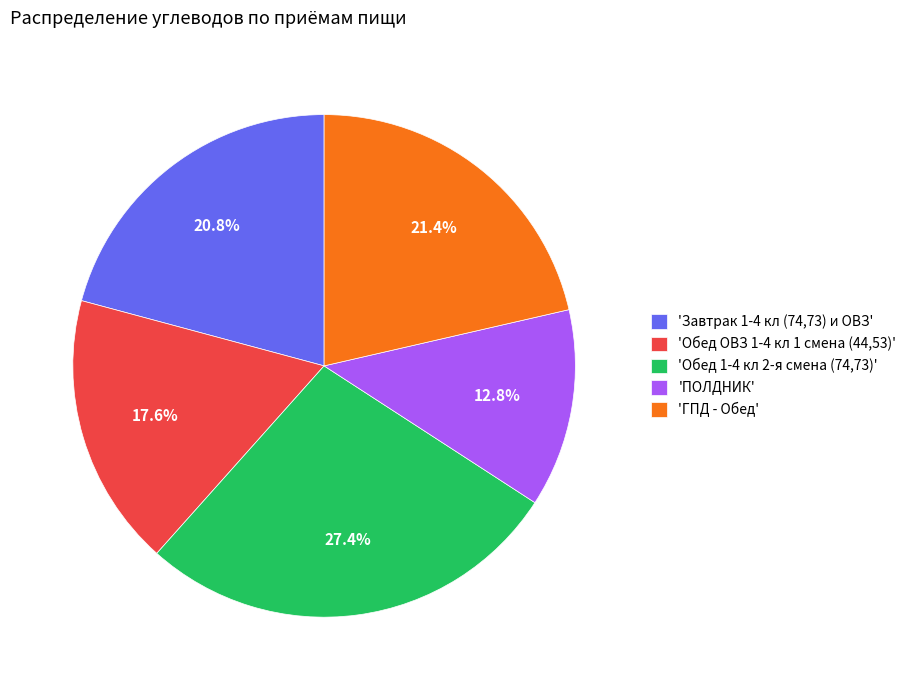

Which has a higher value, 'Завтрак 1-4 кл (74,73) и ОВЗ' or 'Обед ОВЗ 1-4 кл 1 смена (44,53)'?

'Завтрак 1-4 кл (74,73) и ОВЗ'